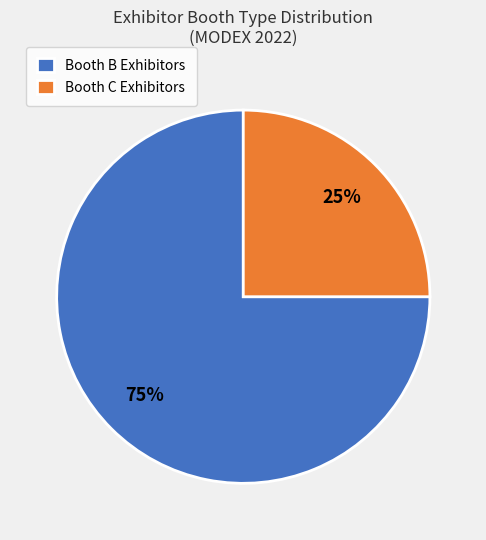

What is the smallest slice in the pie chart?

Booth C Exhibitors